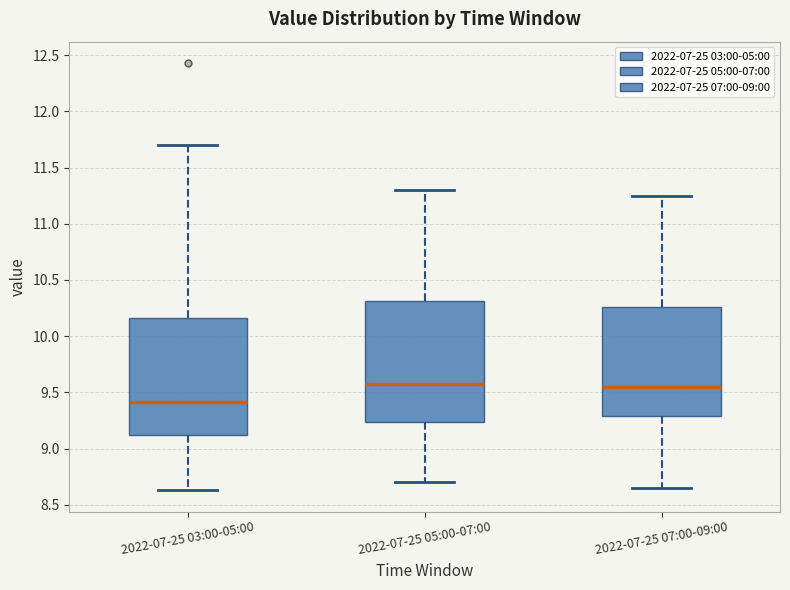

Where is the upper edge of the box for 2022-07-25 07:00-09:00 on the y-axis? The values are not printed on the chart, so give them approximately, as read against the axis.

10.25